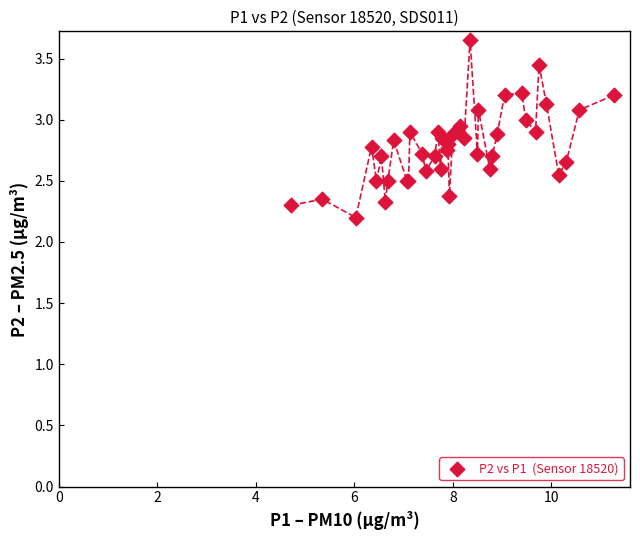

What Y value in the scatter plot is closest to 2?

2.2